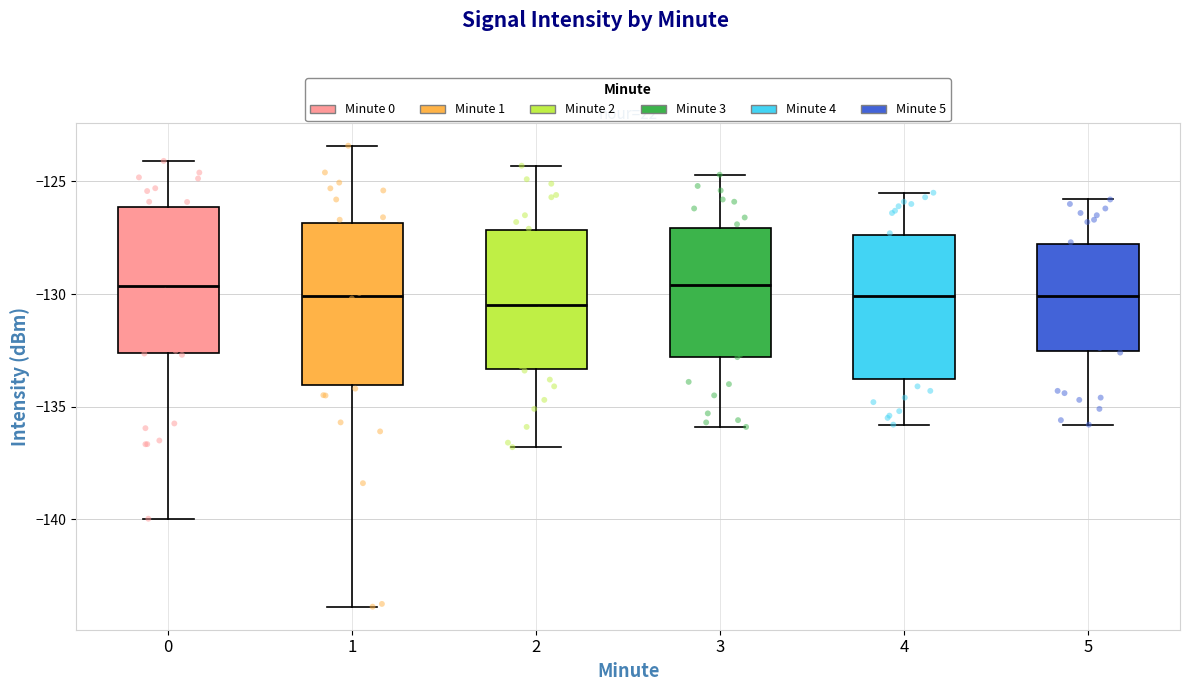

Reading left to right, read every box against the y-axis: the position of its median line, the range the box covers, and the ends of its whiskers. The values are not printed on the chart, so give them approximately, as read against the axis.

0: median -129.5, box -132.5 to -126.0, whiskers -140.0 to -124.0
1: median -130.0, box -134.0 to -127.0, whiskers -144.0 to -123.5
2: median -130.5, box -133.5 to -127.0, whiskers -137.0 to -124.5
3: median -129.5, box -133.0 to -127.0, whiskers -136.0 to -124.5
4: median -130.0, box -134.0 to -127.5, whiskers -136.0 to -125.5
5: median -130.0, box -132.5 to -128.0, whiskers -136.0 to -126.0